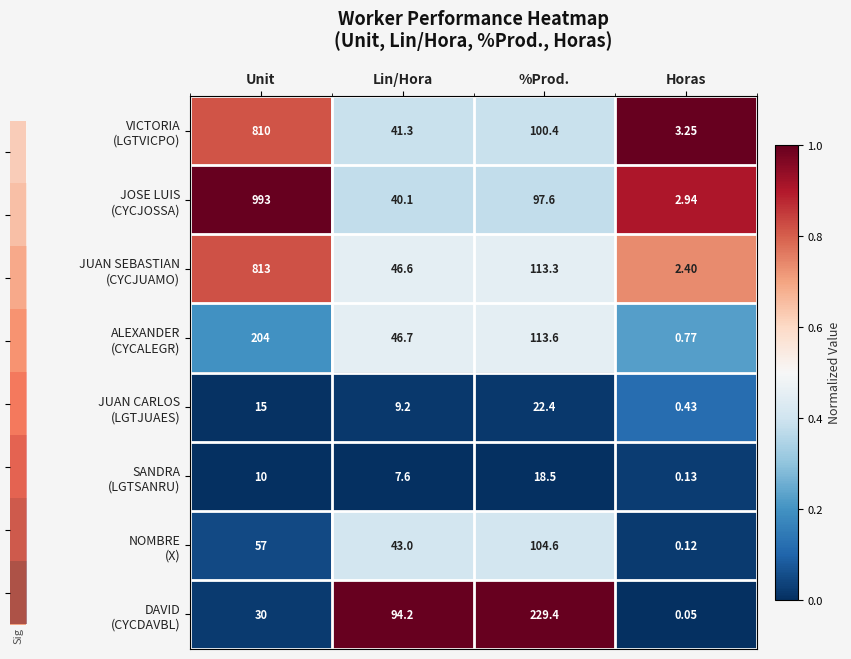

At which category is the sum across all series the highest?

Unit